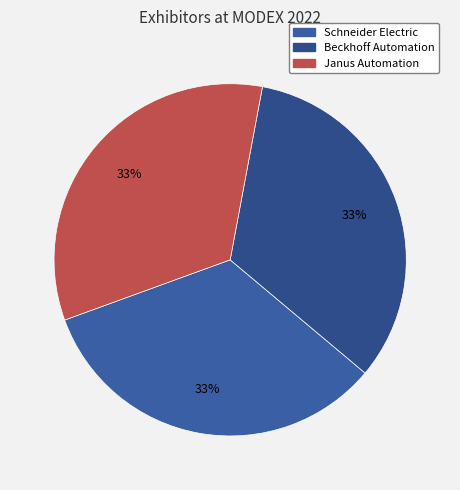

What is the largest slice in the pie chart?

Janus Automation